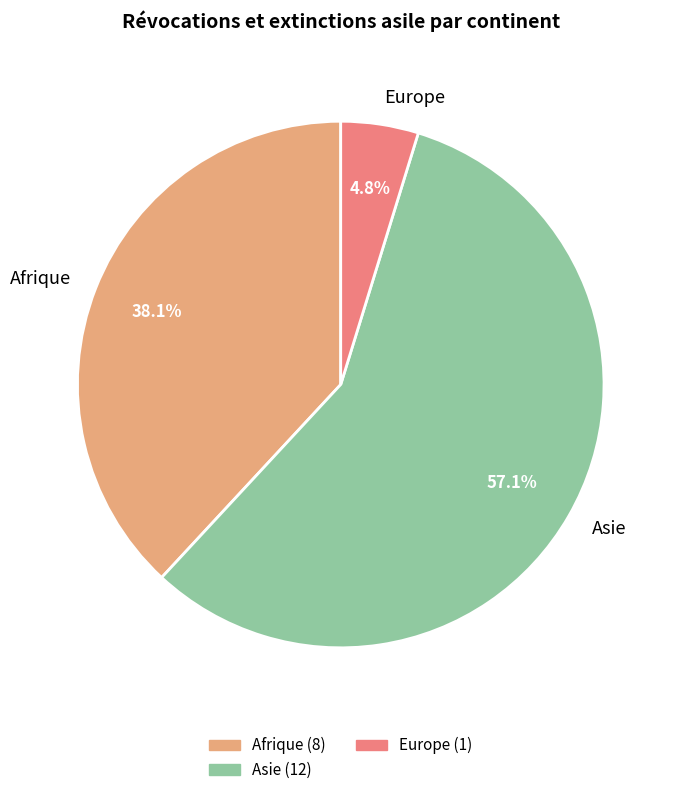

Do Asie and Afrique together represent more than half of the pie?

Yes